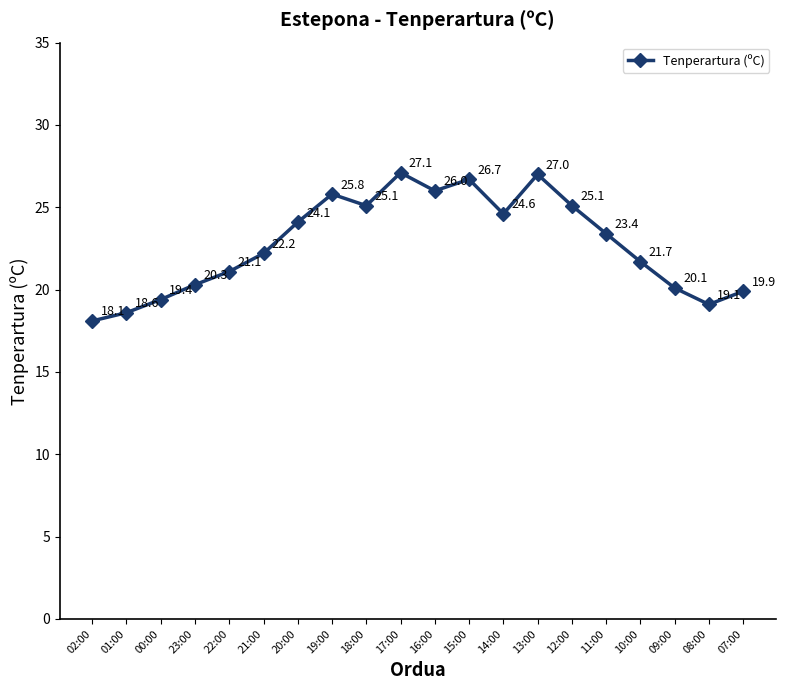

What value does the data have at 21:00?

22.2